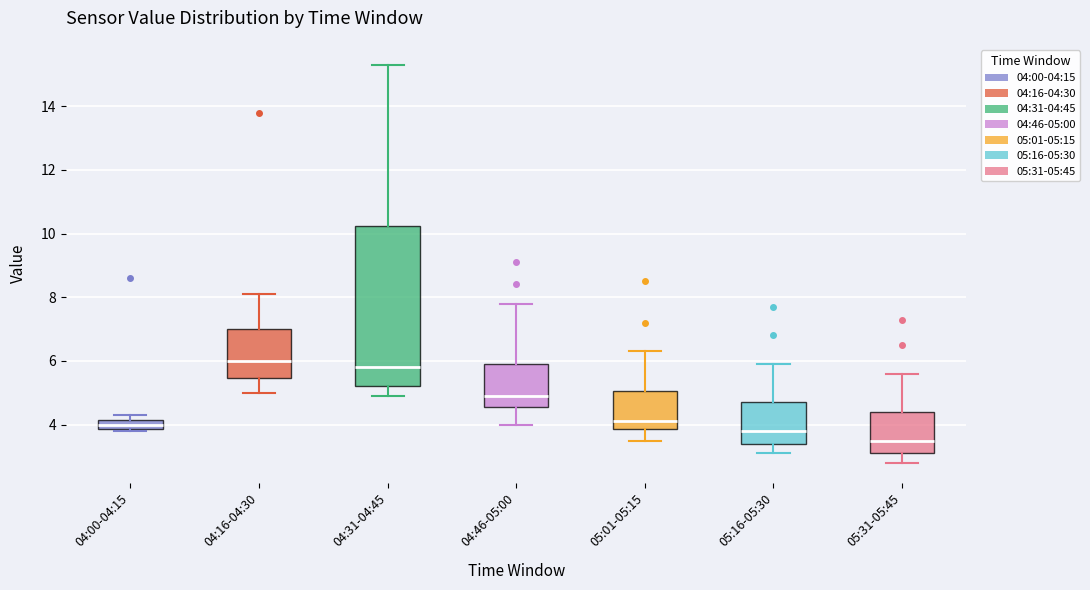

Which box has the highest median line?

04:16-04:30